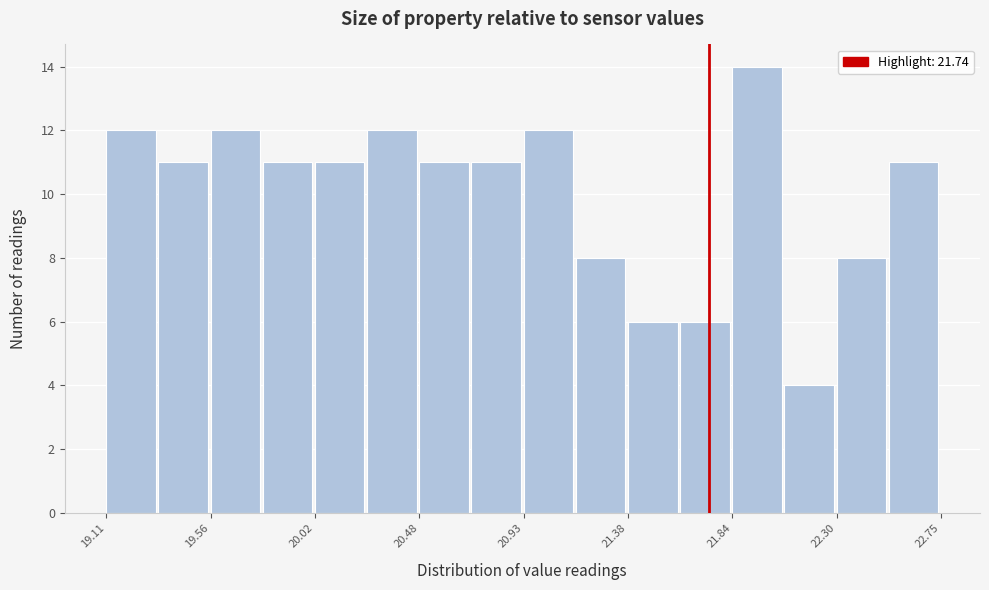

Over which range of the x-axis is the bar tallest?

21.85 to 22.05